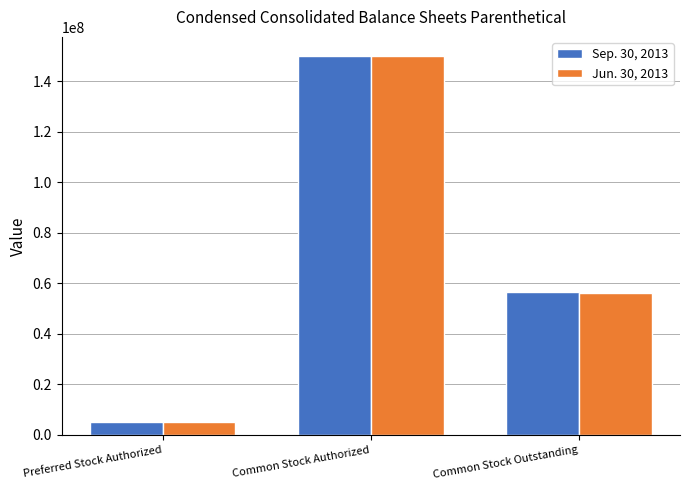

True or false: Jun. 30, 2013 has a value of 34047412 at Common Stock Outstanding.

False